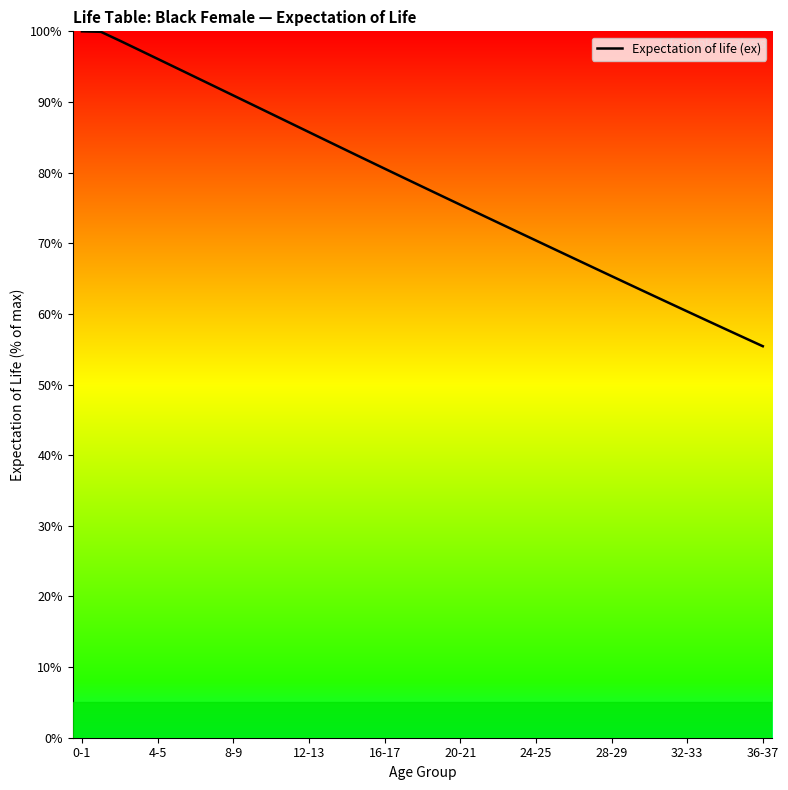

How many series are shown in this chart?

1